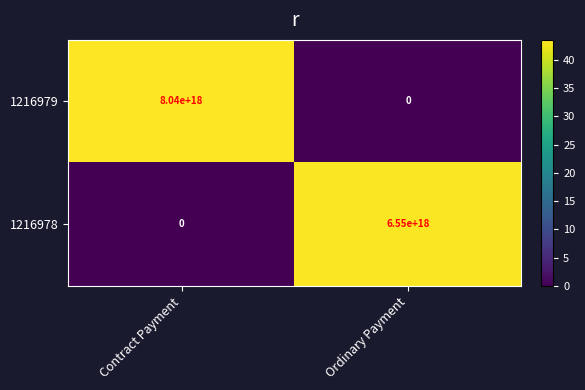

Where is 1216979 nearest to the value 4020000000000000000?

Contract Payment